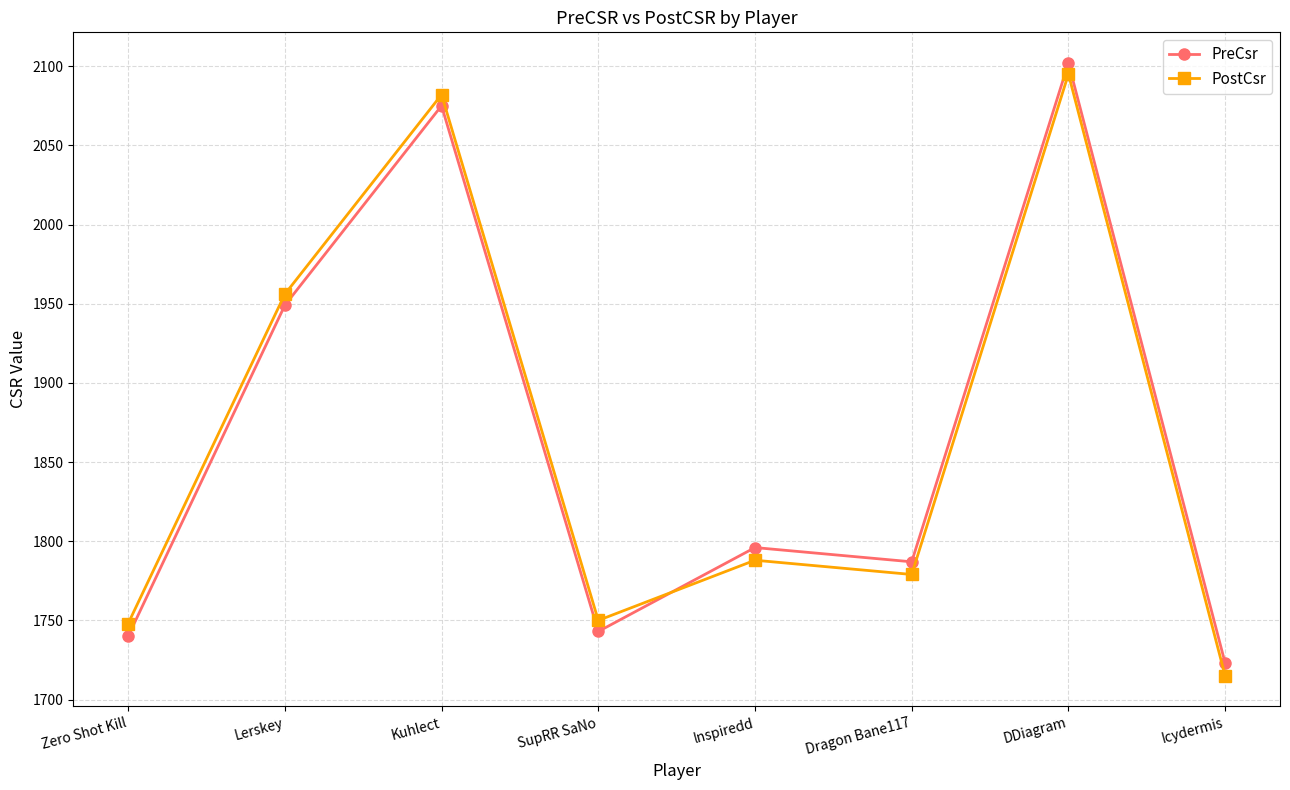

Where do PostCsr and PreCsr first cross each other?

SupRR SaNo and lnspiredd